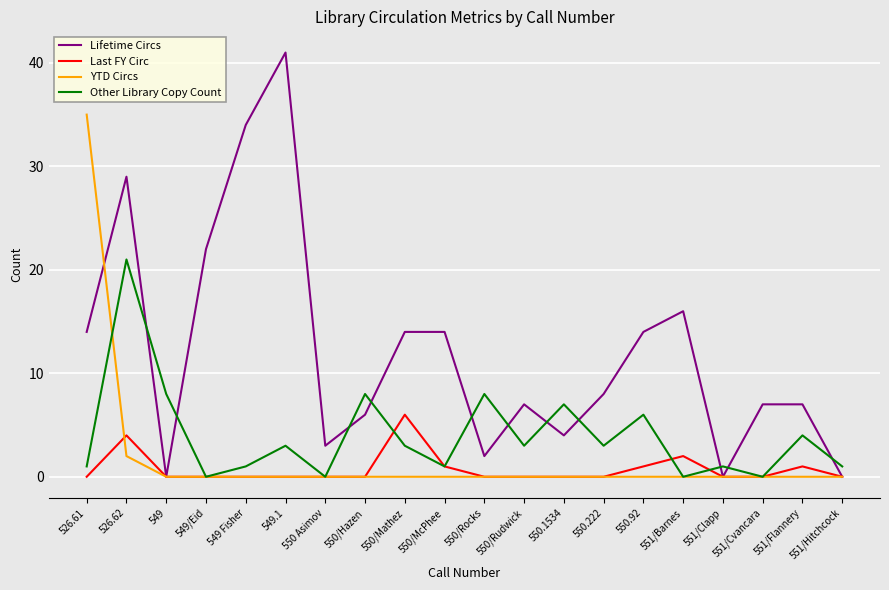

Is it true that Last FY Circ equals 4 at 551/Hitchcock?

False